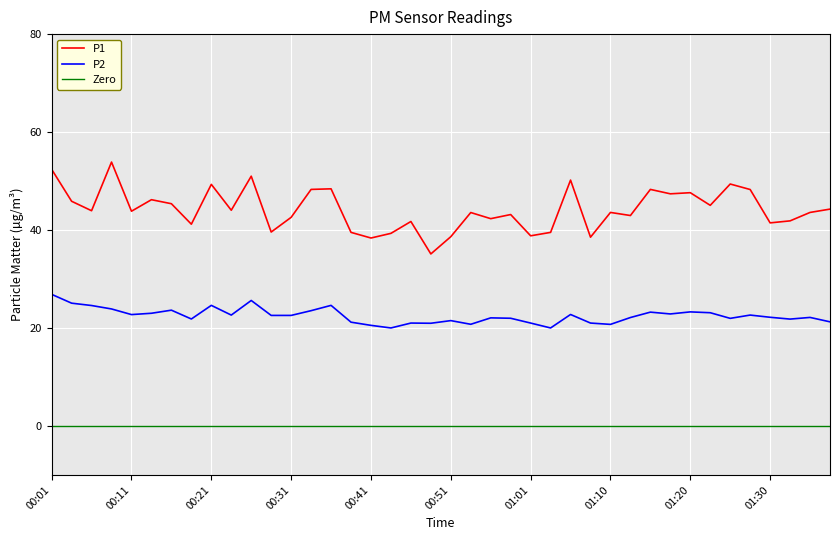

Between 00:46 and 00:16, which is larger?

00:16